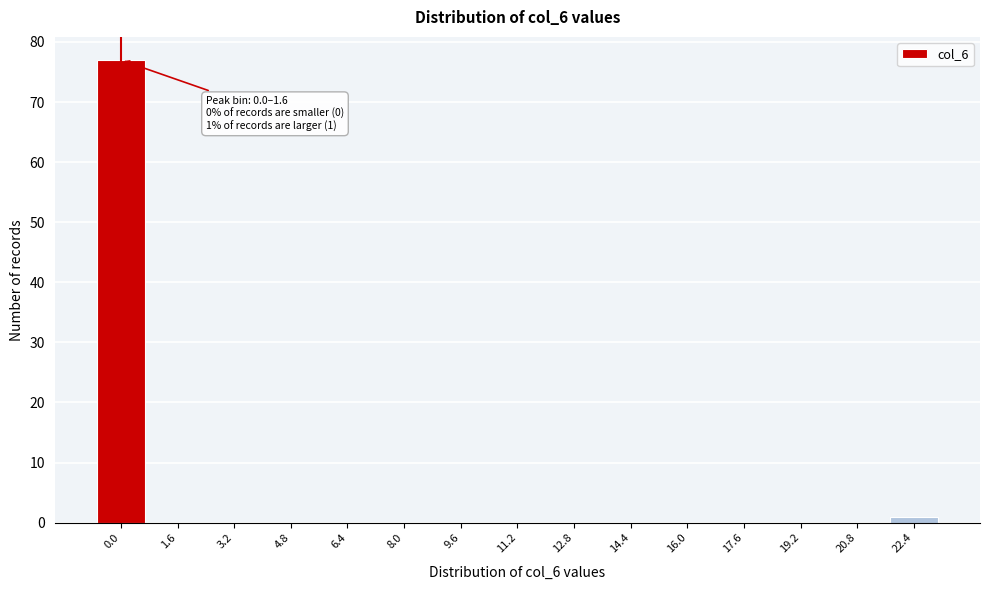

Reading left to right, transcribe all the data shown in this chart.

0.0=77	1.6=0	3.2=0	4.8=0	6.4=0	8.0=0	9.6=0	11.2=0	12.8=0	14.4=0	16.0=0	17.6=0	19.2=0	20.8=0	22.4=1